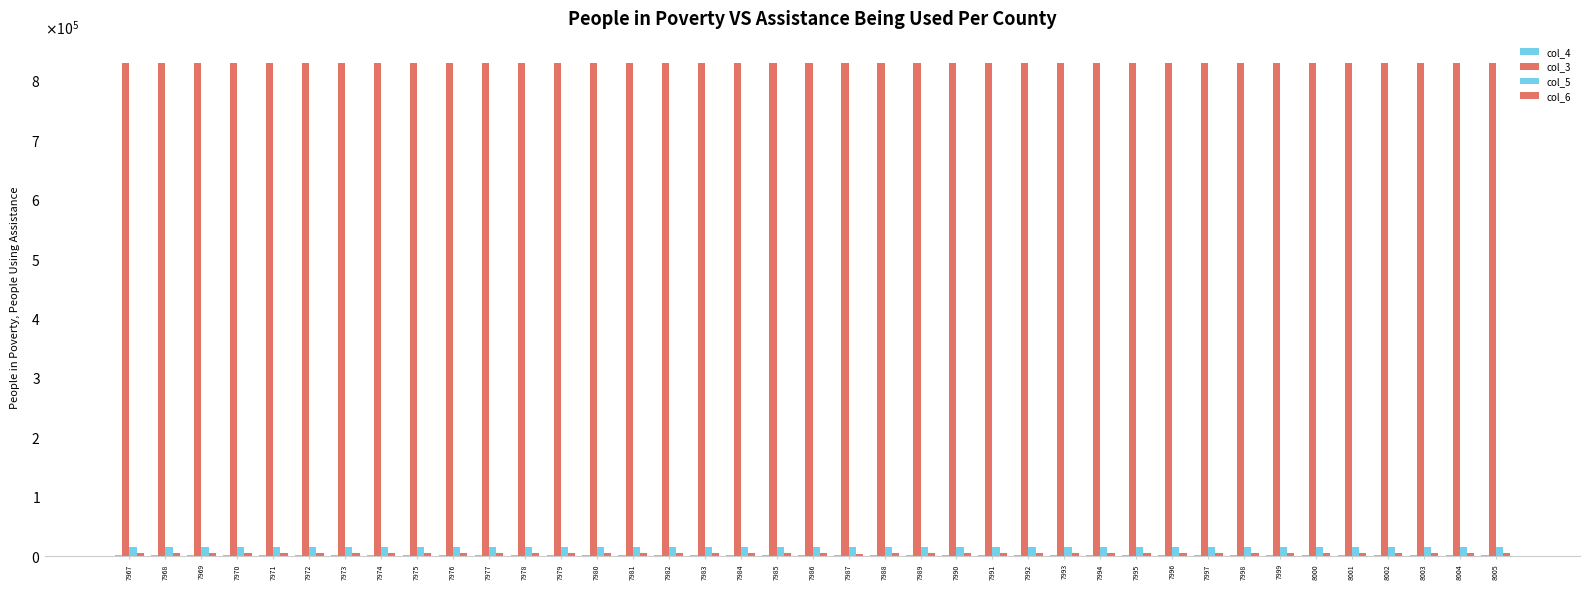

Reading left to right, extract all data points from this chart.

col_4: 7967=1206	7968=1178	7969=1177	7970=1211	7971=1208	7972=1197	7973=1207	7974=1181	7975=1131	7976=1174	7977=1172	7978=1119	7979=1133	7980=1126	7981=1192	7982=1175	7983=1122	7984=1181	7985=1181	7986=1178	7987=1165	7988=1192	7989=1167	7990=1127	7991=1145	7992=1160	7993=1080	7994=1173	7995=1142	7996=1150	7997=1139	7998=1167	7999=1171	8000=1131	8001=1113	8002=1185	8003=1143	8004=1137	8005=1155
col_3: 7967=829405	7968=829417	7969=829428	7970=829439	7971=829451	7972=829462	7973=829473	7974=829484	7975=829496	7976=829507	7977=829518	7978=829530	7979=829541	7980=829552	7981=829563	7982=829575	7983=829586	7984=829597	7985=829608	7986=829620	7987=829631	7988=829642	7989=829654	7990=829665	7991=829676	7992=829687	7993=829699	7994=829710	7995=829721	7996=829733	7997=829744	7998=829755	7999=829766	8000=829778	8001=829789	8002=829800	8003=829812	8004=829823	8005=829834
col_5: 7967=15056	7968=15130	7969=15167	7970=15088	7971=14987	7972=15147	7973=15145	7974=15098	7975=15299	7976=15259	7977=15173	7978=15269	7979=15192	7980=15290	7981=15273	7982=15030	7983=15198	7984=15087	7985=15160	7986=15198	7987=15308	7988=15036	7989=15211	7990=15241	7991=15227	7992=15151	7993=15170	7994=15141	7995=15250	7996=15196	7997=15187	7998=15151	7999=15313	8000=15272	8001=15272	8002=15283	8003=15158	8004=15150	8005=15340
col_6: 7967=3863	7968=3915	7969=3855	7970=3863	7971=3951	7972=3907	7973=3886	7974=3937	7975=3830	7976=3811	7977=3826	7978=3819	7979=3884	7980=3823	7981=3786	7982=3929	7983=3878	7984=3987	7985=3847	7986=3777	7987=3734	7988=3937	7989=3843	7990=3831	7991=3817	7992=3874	7993=3904	7994=3893	7995=3812	7996=3804	7997=3871	7998=3911	7999=3768	8000=3794	8001=3866	8002=3828	8003=3884	8004=3898	8005=3779